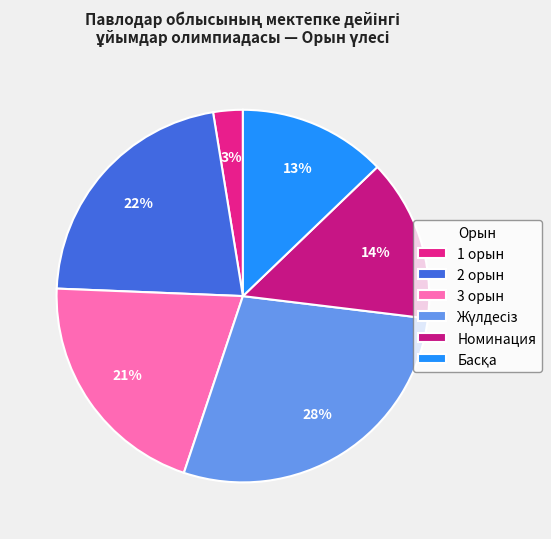

How many segments does this pie chart have?

6